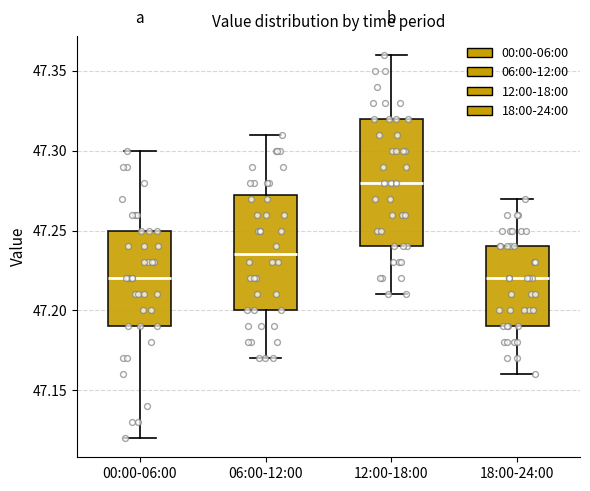

Where is the lower edge of the box for 06:00-12:00 on the y-axis? The values are not printed on the chart, so give them approximately, as read against the axis.

47.200